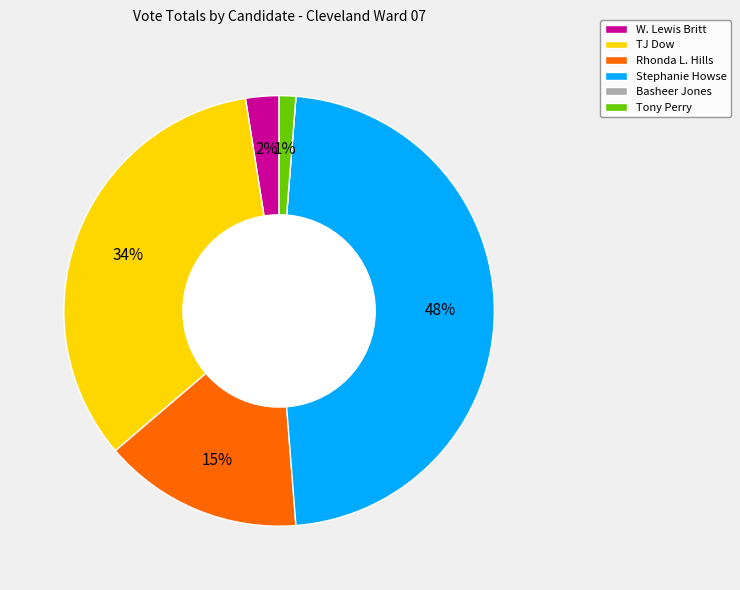

The Tony Perry slice represents 11% of the pie. True or false?

False